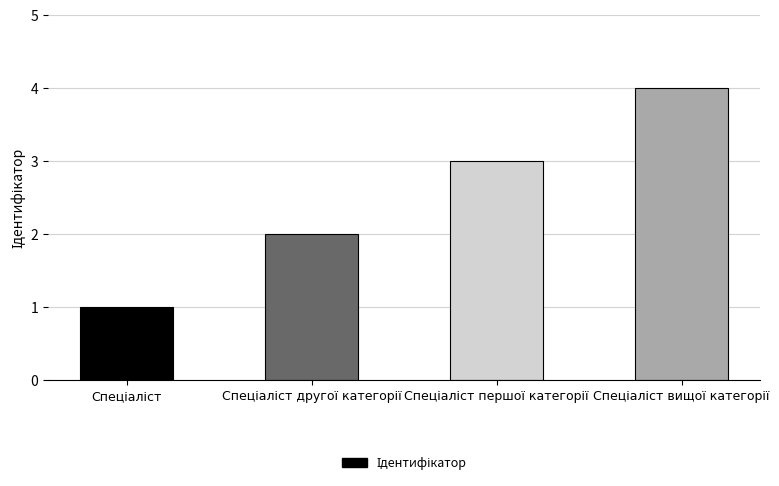

What is the difference between the maximum and minimum values?

3